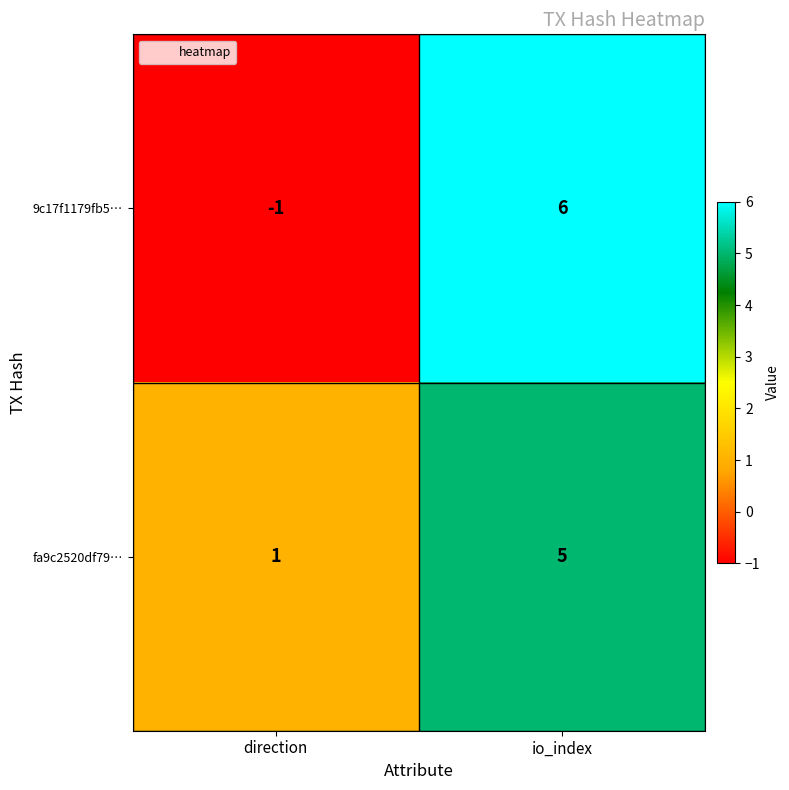

What is the average value of the fa9c2520df79… series?

3